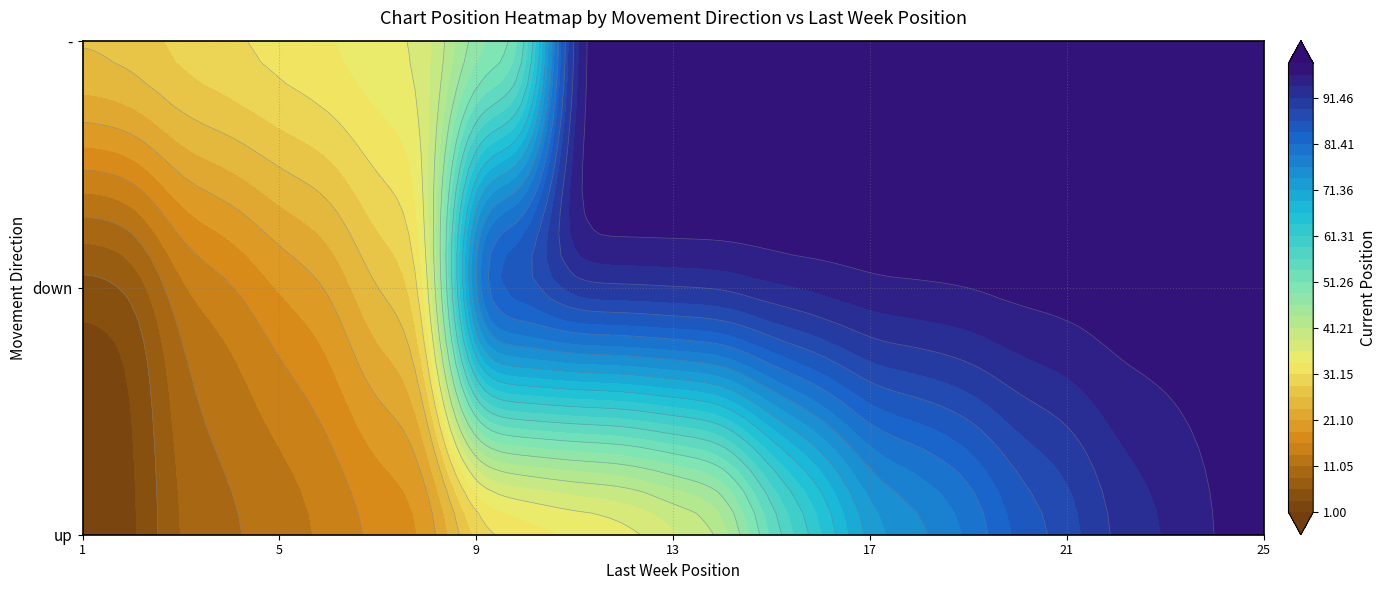

Which series has the widest spread of values?

up